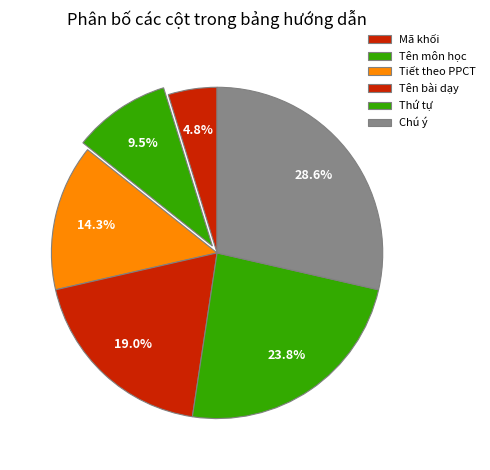

How many segments does this pie chart have?

6